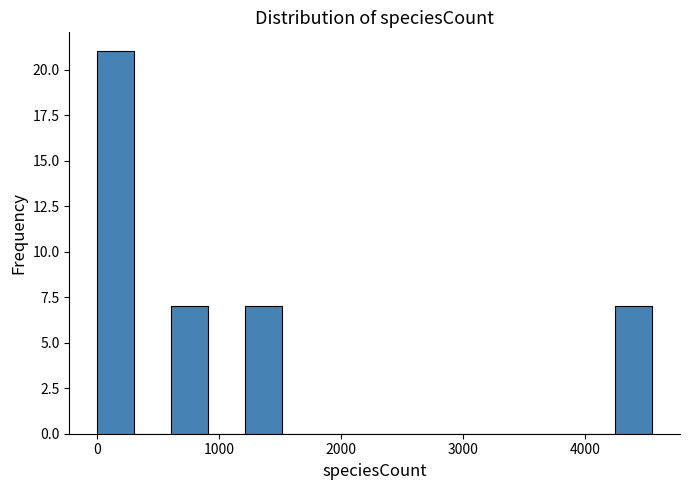

Read against the x-axis, roughly where is the centre of the tallest bar?

200